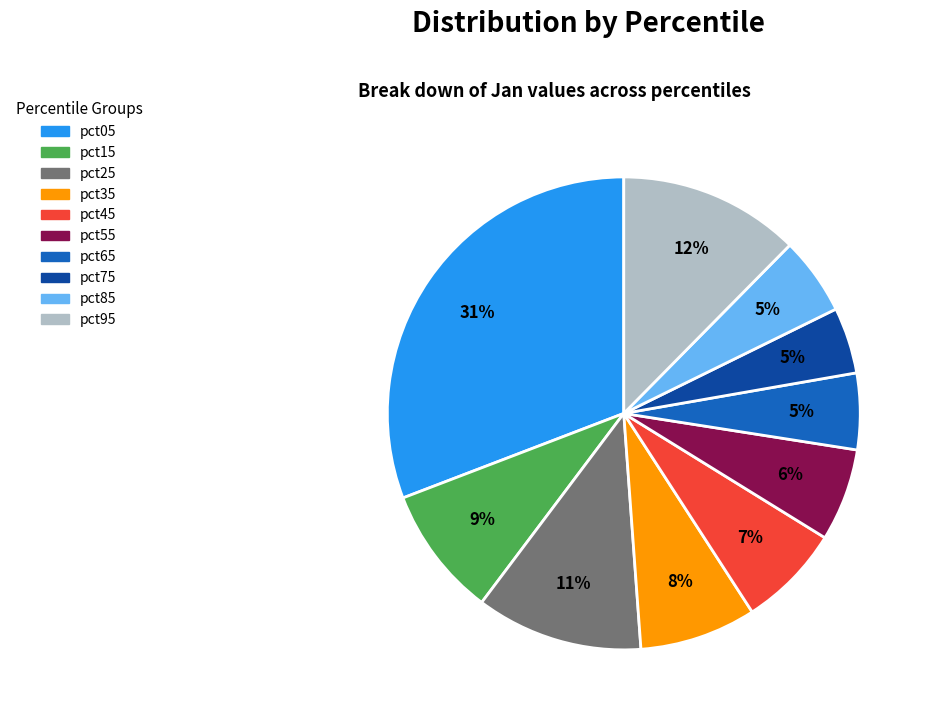

Count the number of slices in the pie.

10